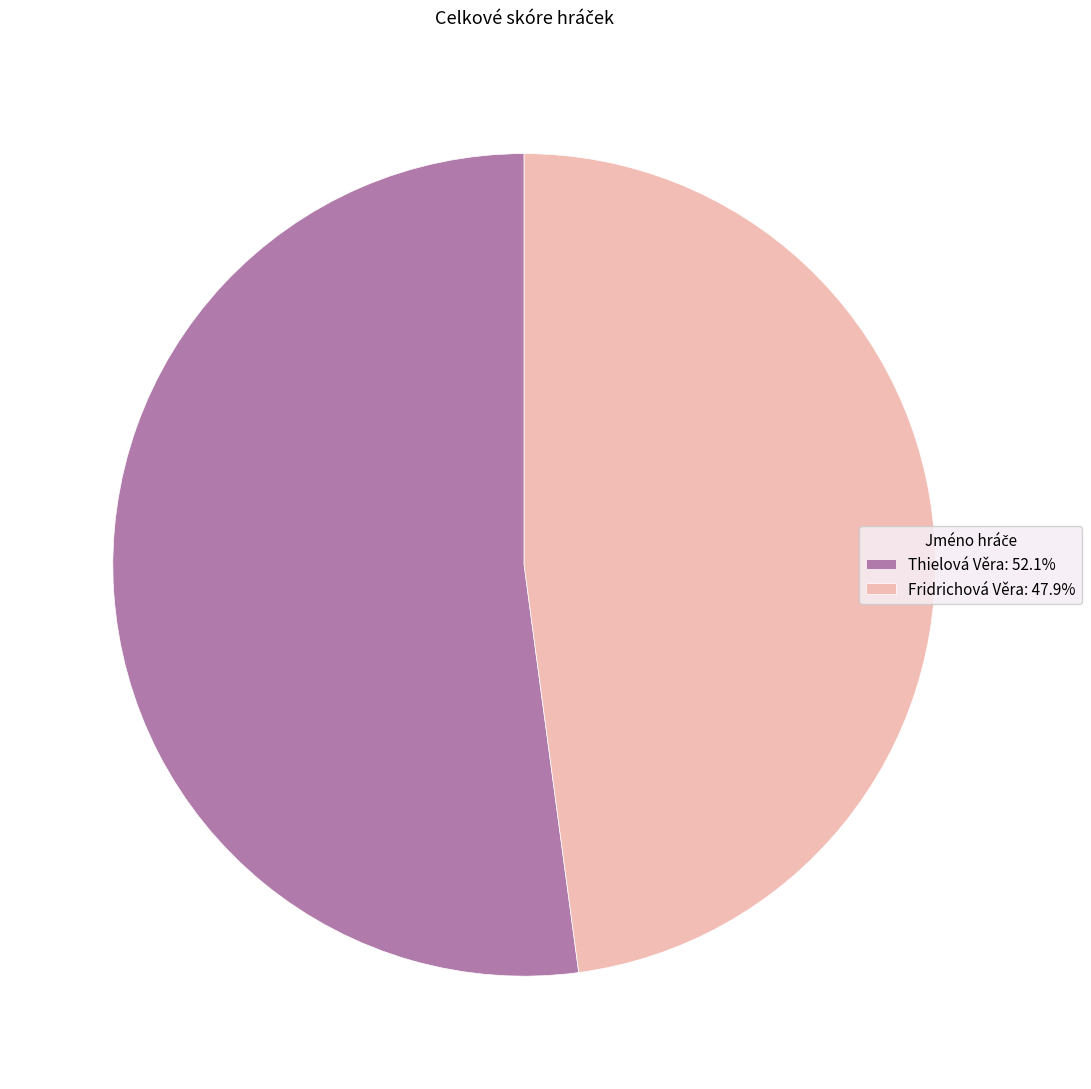

Is Thielová Věra: 52.1% the majority of the pie?

Yes